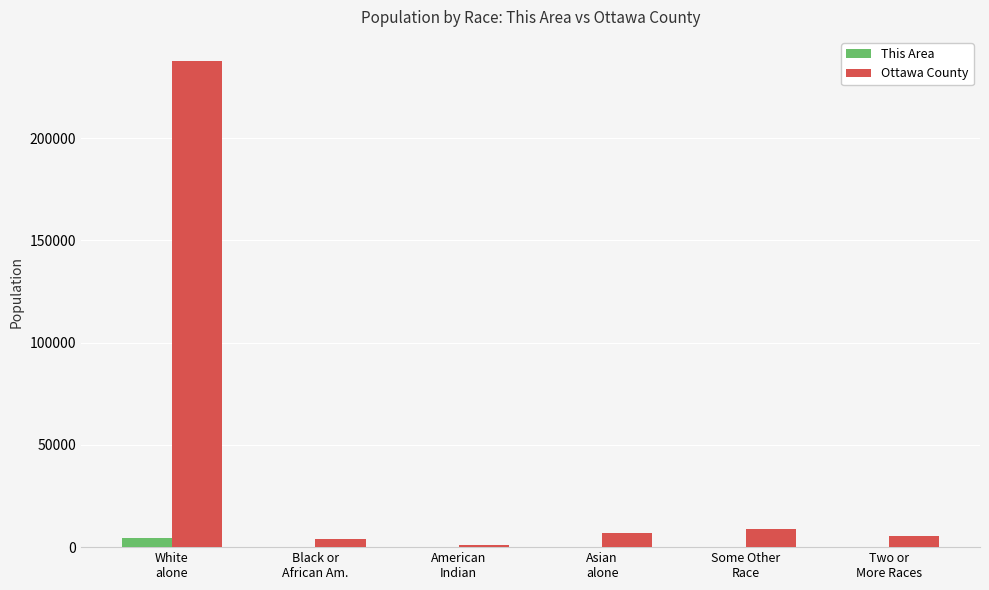

Which series has the largest total across all categories?

Ottawa County